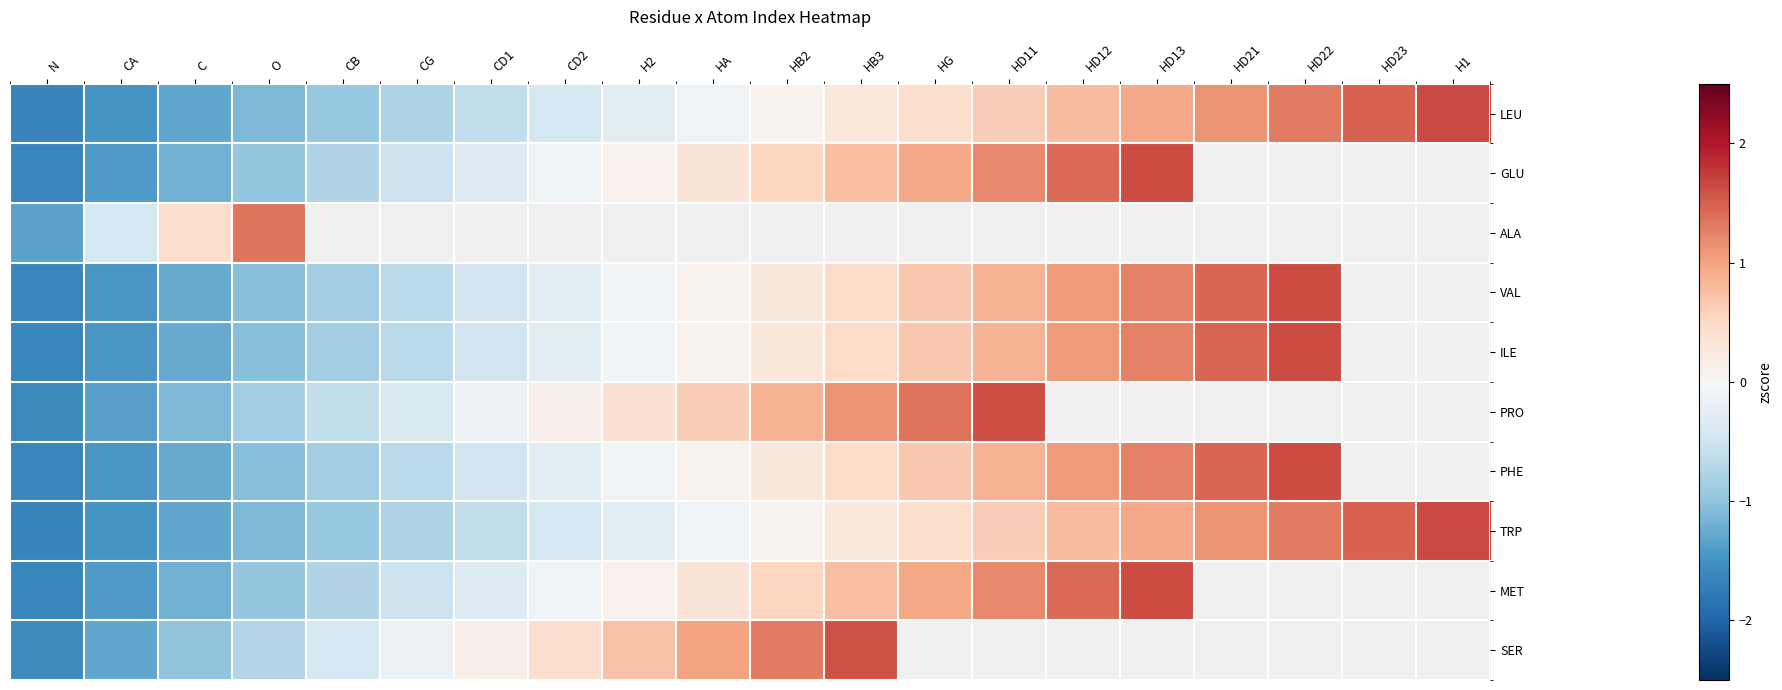

How many series are shown in this chart?

10